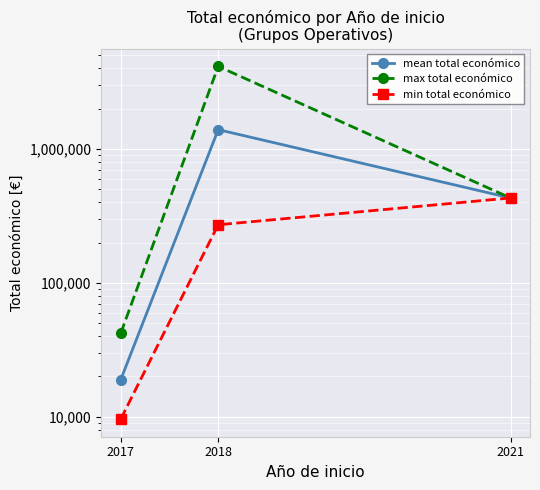

What is the value of the max total económico point at the 2nd from the left?

4139393.0